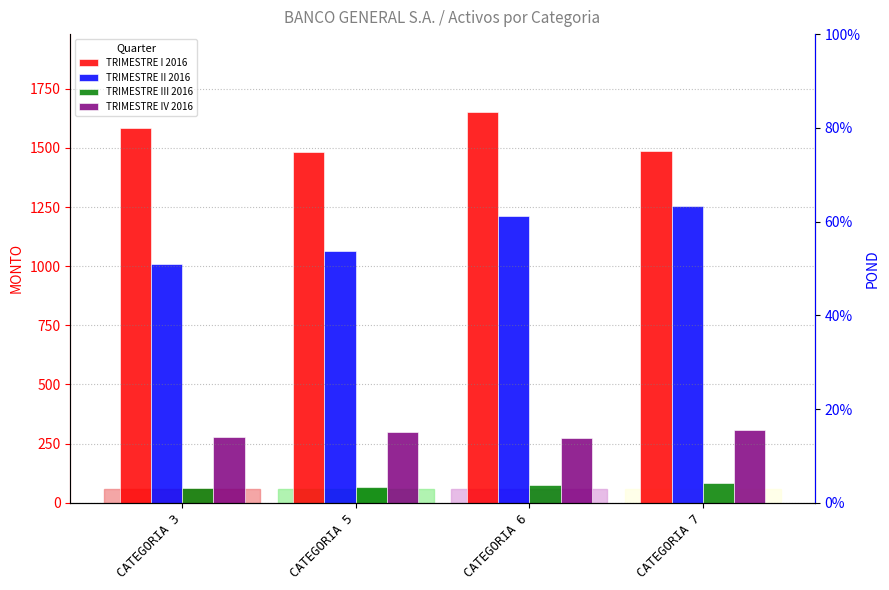

At CATEGORIA 6, list the series in order from largest to smallest.

TRIMESTRE I 2016, TRIMESTRE II 2016, TRIMESTRE IV 2016, TRIMESTRE III 2016